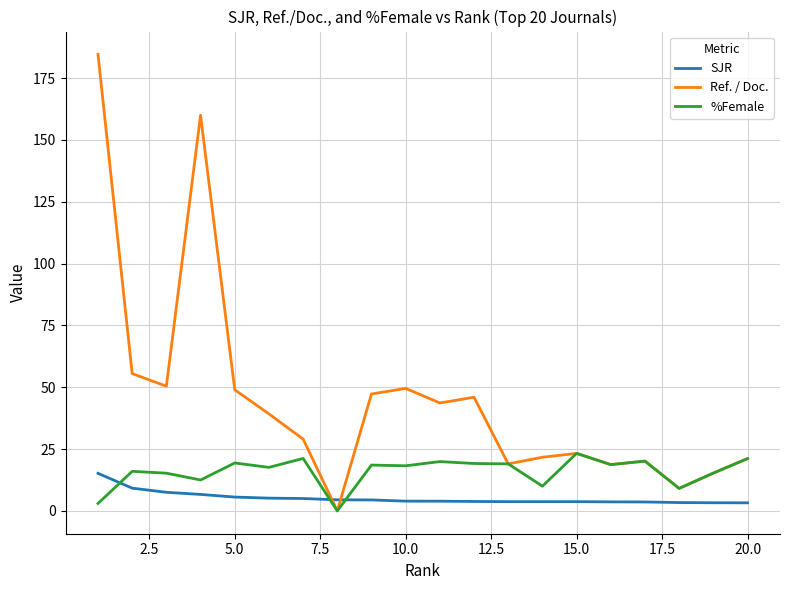

After their last crossing, which series has the higher values: SJR or %Female?

%Female